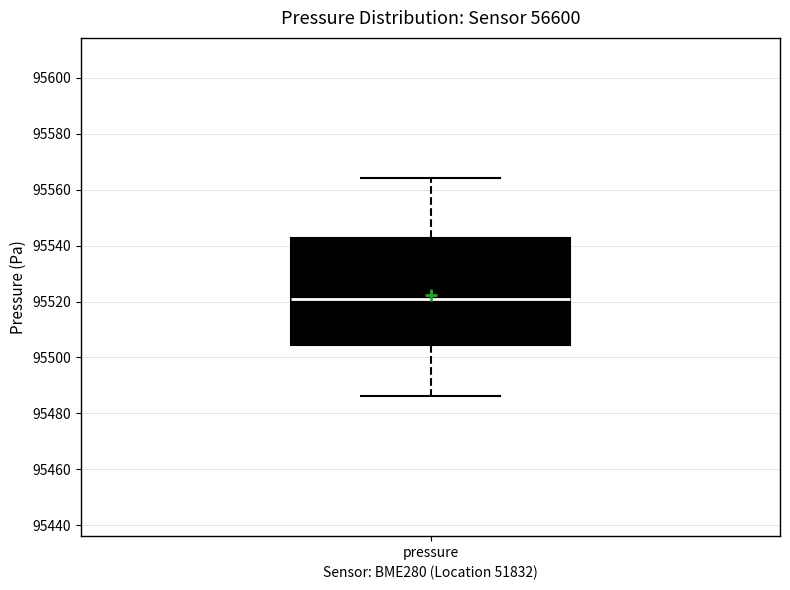

Where is the upper edge of the box for pressure on the y-axis? The values are not printed on the chart, so give them approximately, as read against the axis.

95542